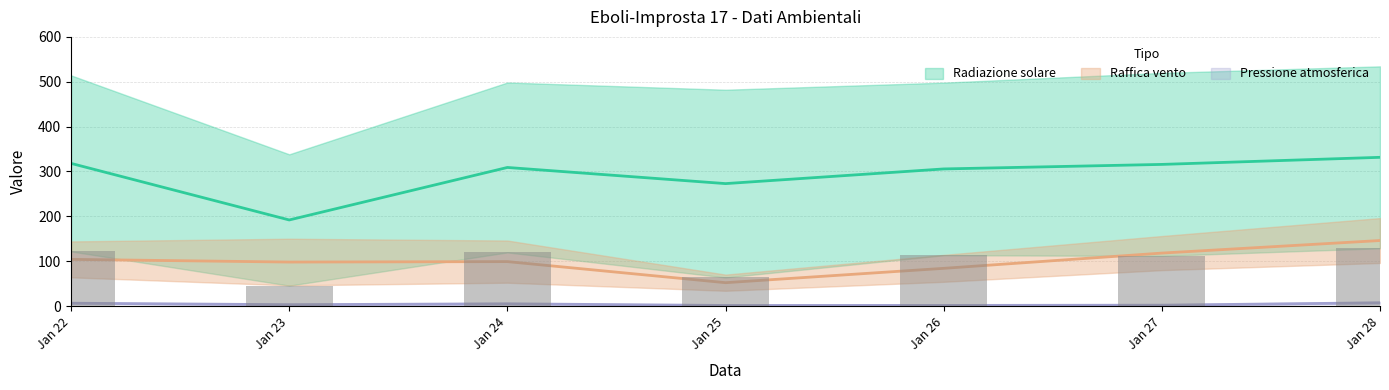

What is the difference between the Radiazione Max values at Jan 26 and Jan 24?

3.3